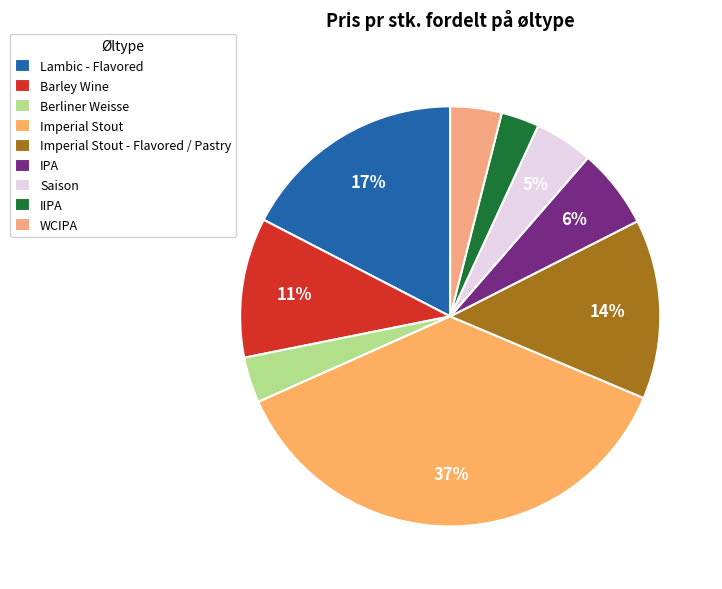

To the nearest percent, what is the average slice percentage?

11%